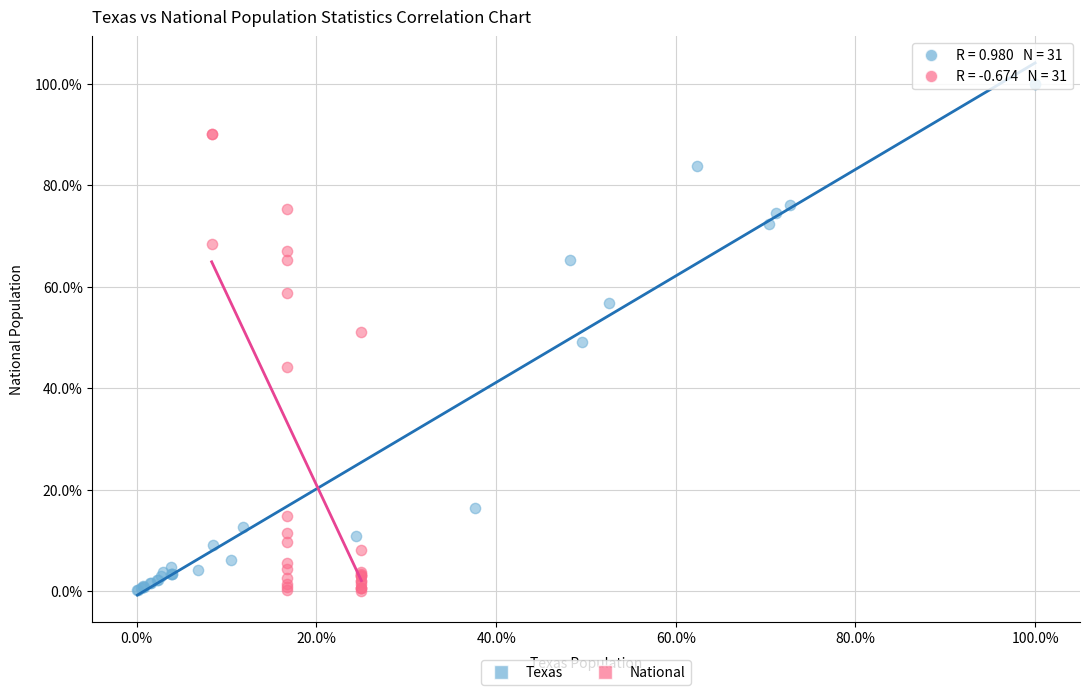

What are all the series names shown in the legend?

Texas, National